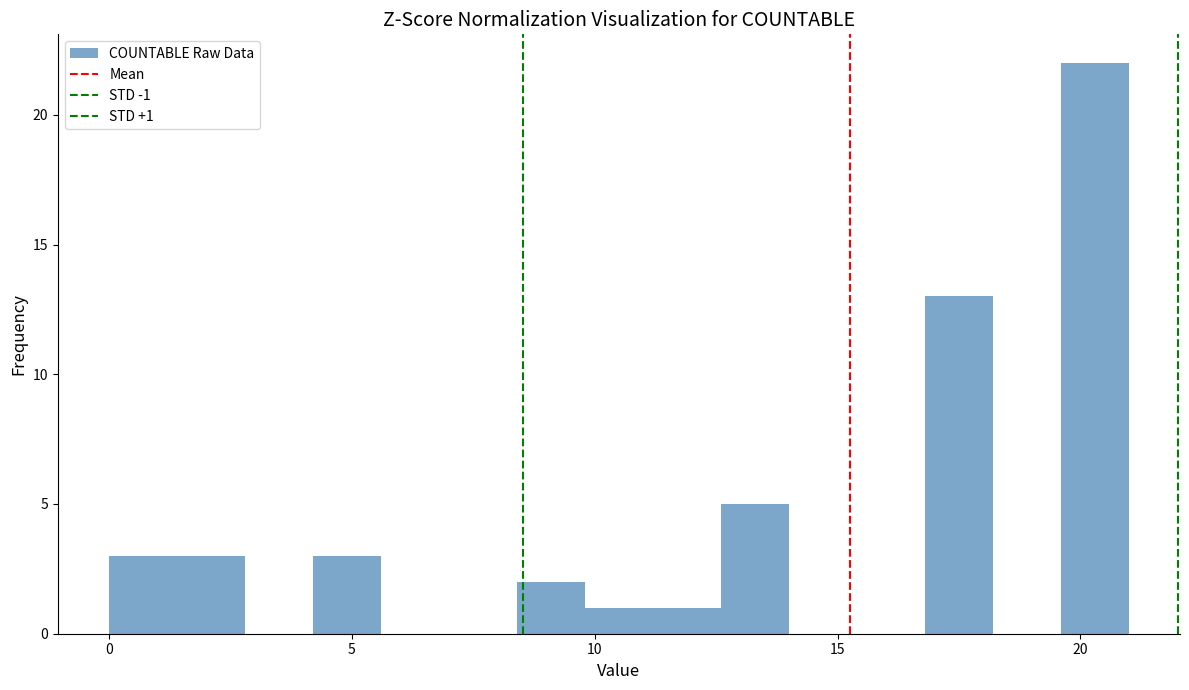

Around what value on the x-axis is the tallest bar? Give the approximate position of its centre, as read against the axis.

20.5